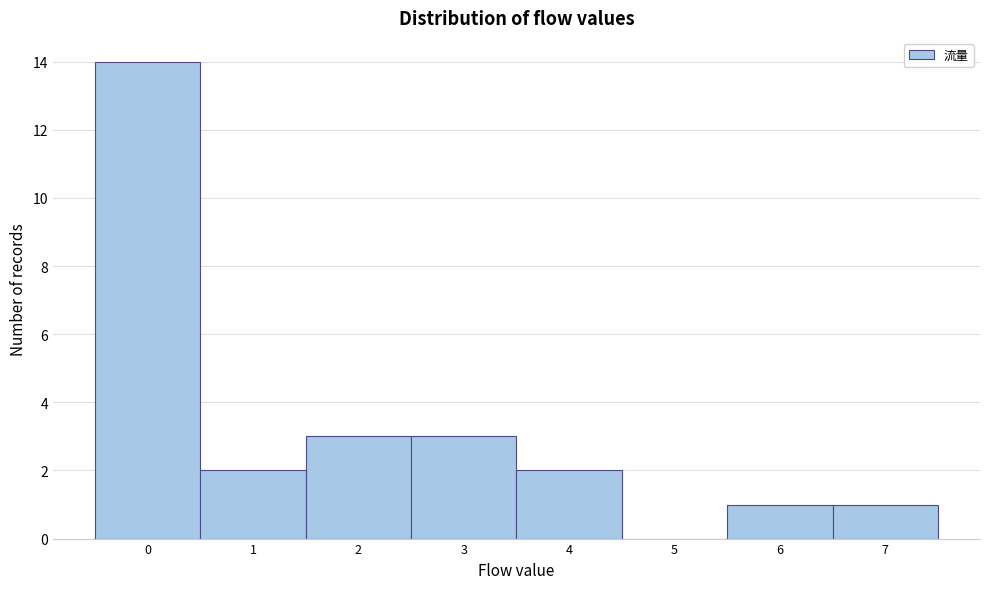

Reading left to right, transcribe this chart: for each bar, give the range it covers on the x-axis and its height. The values are not printed on the chart, so give them approximately, as read against the axis.

-0.5 to 0.5: 14
0.5 to 1.5: 2
1.5 to 2.5: 3
2.5 to 3.5: 3
3.5 to 4.5: 2
4.5 to 5.5: 0
5.5 to 6.5: 1
6.5 to 7.5: 1